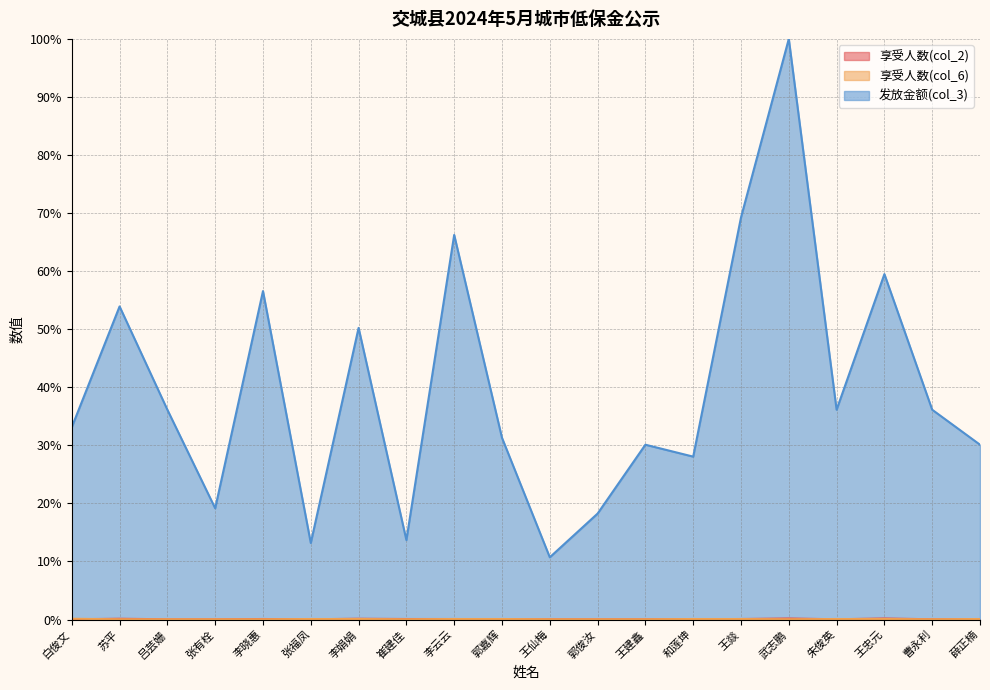

What is the value of the 发放金额(col_3) point at the 12th from the left?

18.2